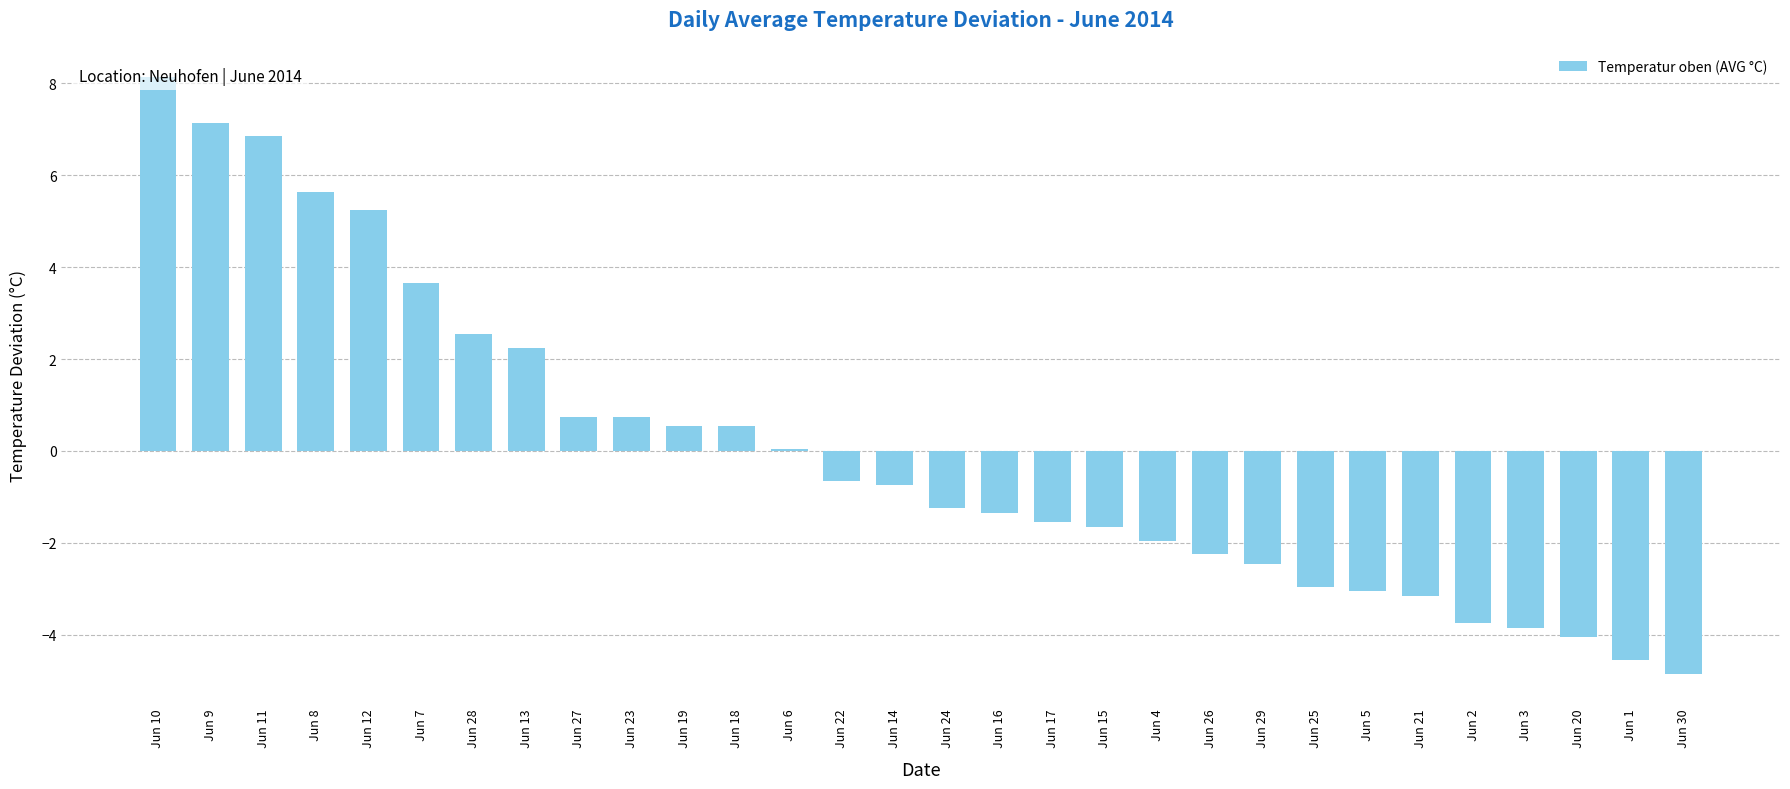

What is the smallest value displayed?

-4.9